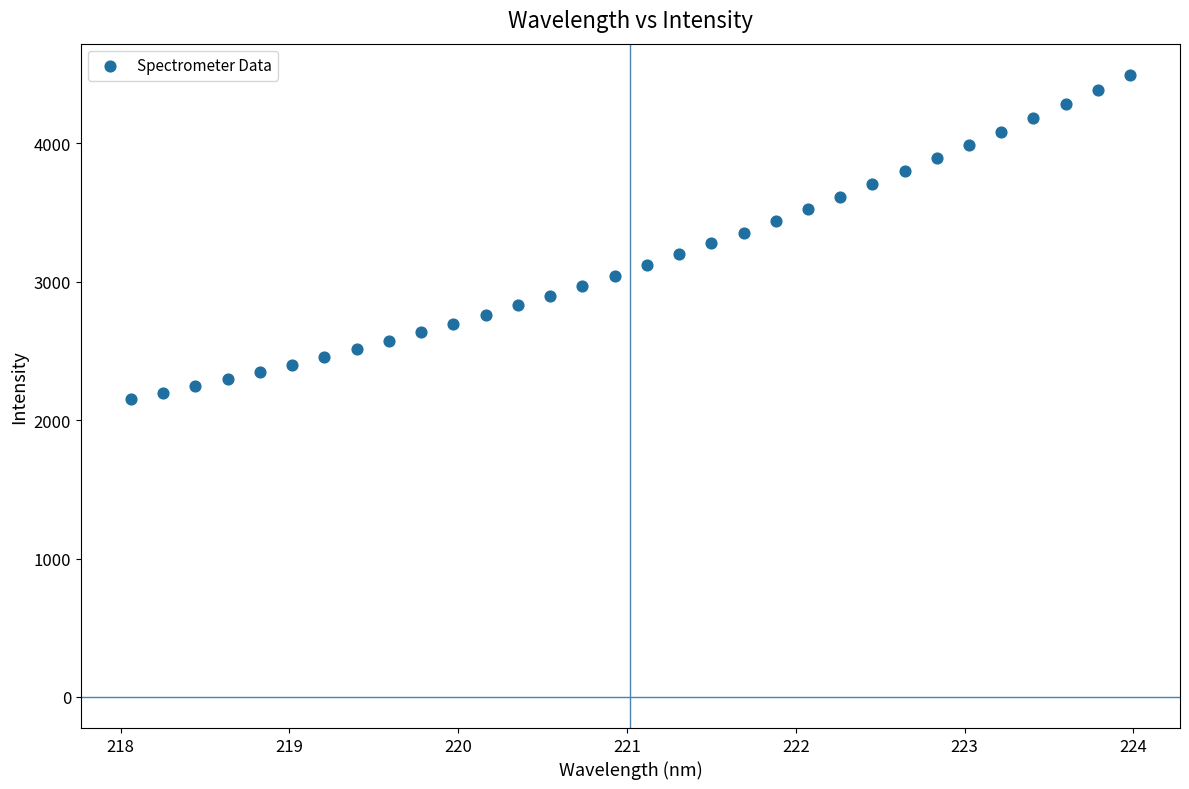

What is the range of X values (max minus min)?

5.9